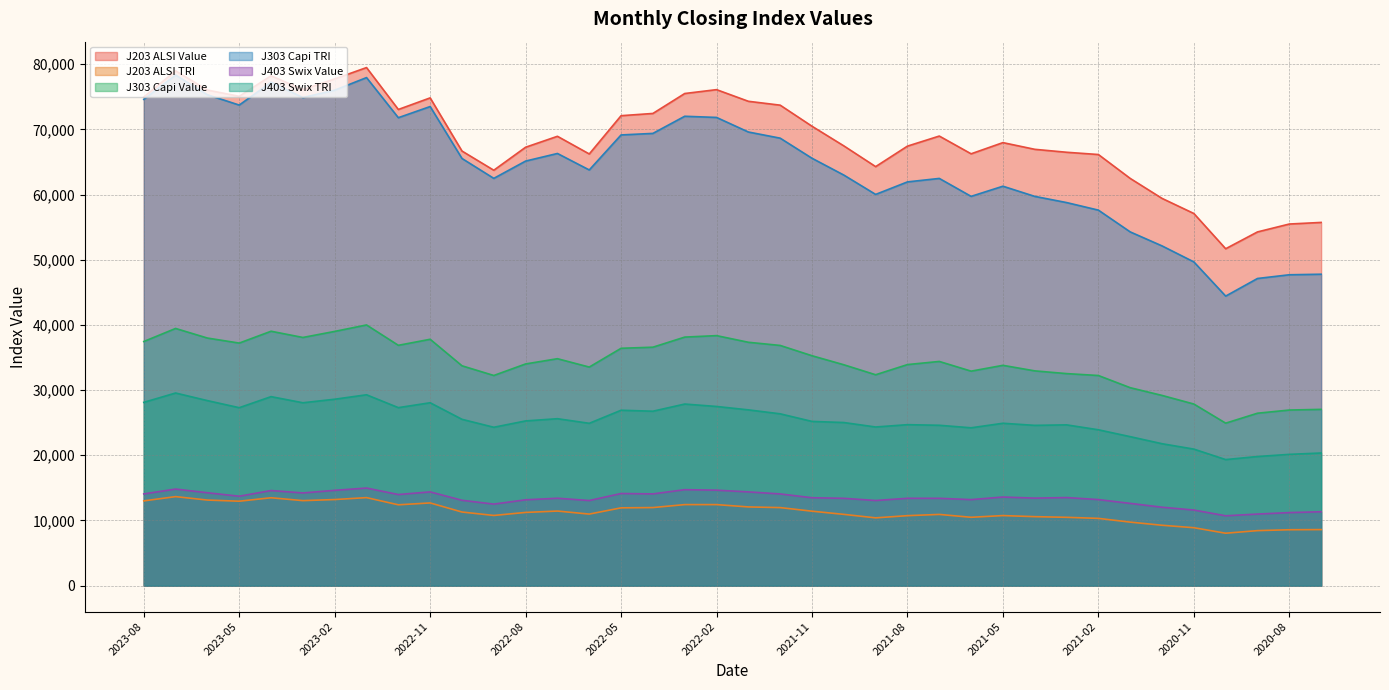

What is the minimum value shown in the chart?

8044.4